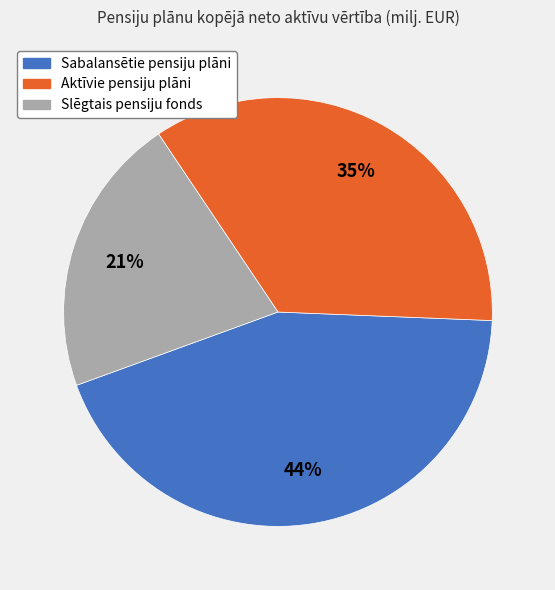

Is it true that Sabalansētie pensiju plāni is 54% of the pie?

False